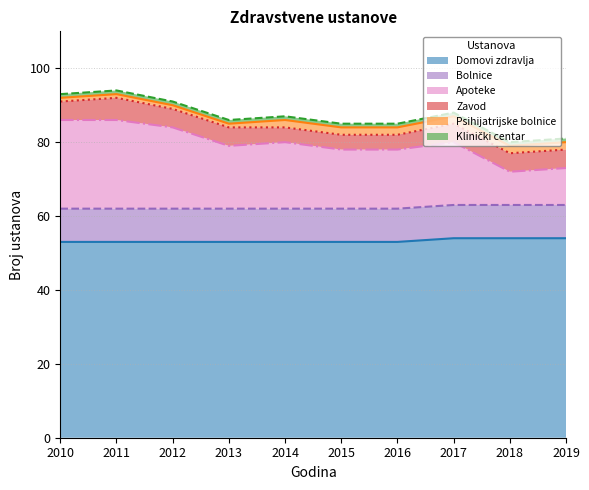

Reading left to right, transcribe all the data shown in this chart.

Domovi zdravlja: 53	53	53	53	53	53	53	54	54	54
Bolnice: 9	9	9	9	9	9	9	9	9	9
Apoteke: 24	24	22	17	18	16	16	17	9	10
Zavod: 5	6	5	5	4	4	4	5	5	5
Psihijatrijske bolnice: 1	1	1	1	2	2	2	2	2	2
Klinički centar: 1	1	1	1	1	1	1	1	1	1